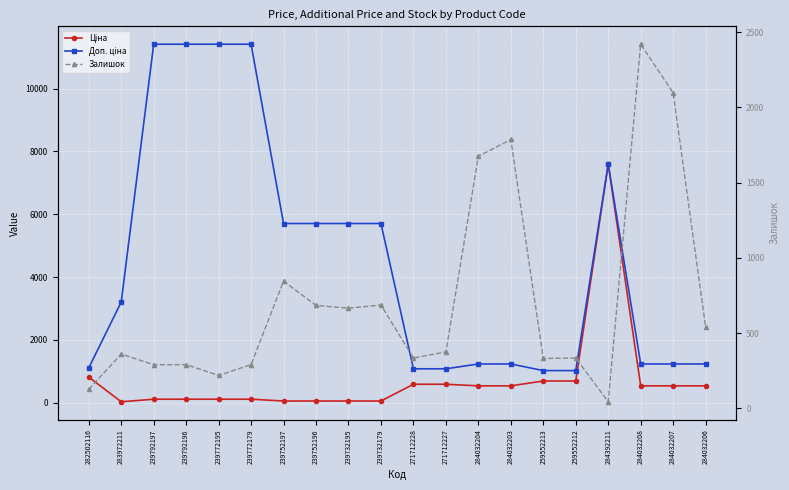

Is it true that Ціна equals 345.1 at 284032206?

False